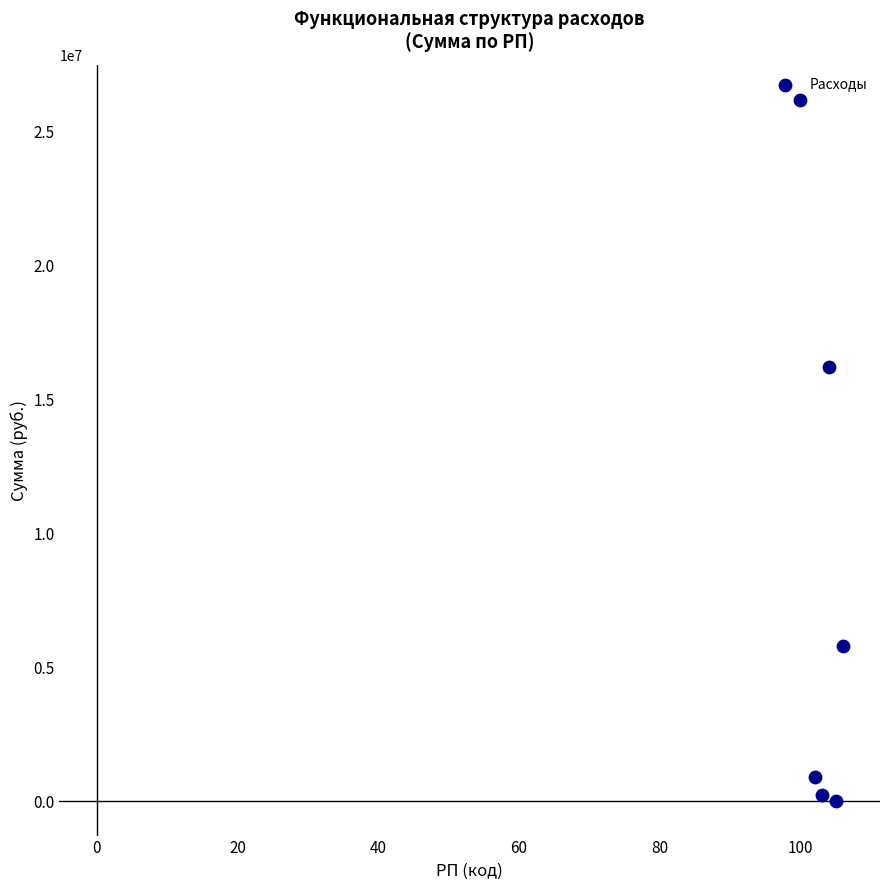

What is the range of X values (max minus min)?

6.0